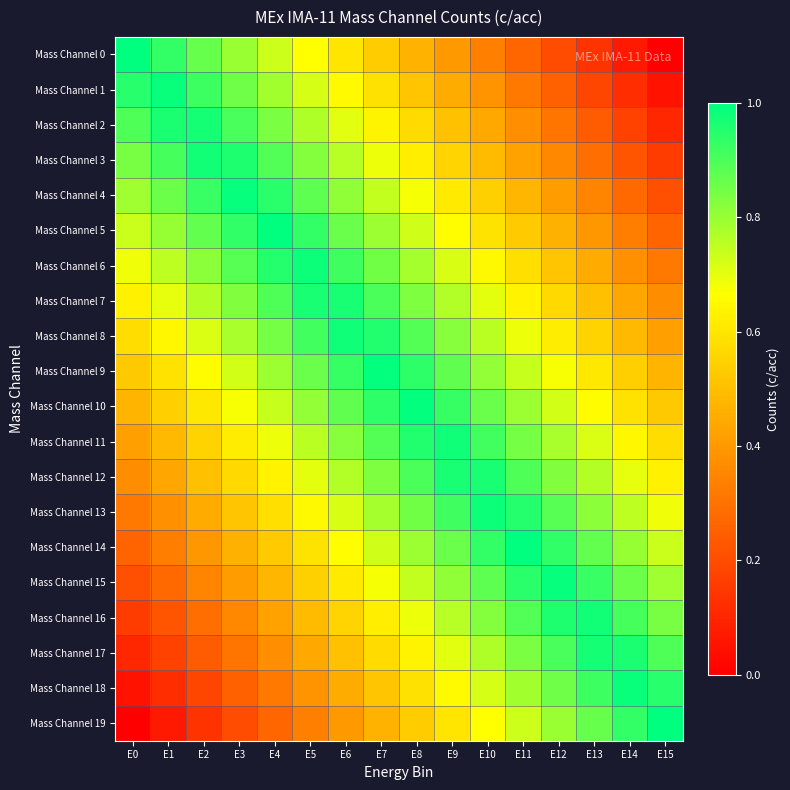

Reading left to right, what are all the values shown in this chart?

Mass Channel 0: E0=1.0	E1=0.9	E2=0.9	E3=0.8	E4=0.7	E5=0.7	E6=0.6	E7=0.5	E8=0.5	E9=0.4	E10=0.3	E11=0.3	E12=0.2	E13=0.1	E14=0.1	E15=0.0
Mass Channel 1: E0=0.9	E1=1.0	E2=0.9	E3=0.9	E4=0.8	E5=0.7	E6=0.7	E7=0.6	E8=0.5	E9=0.5	E10=0.4	E11=0.3	E12=0.3	E13=0.2	E14=0.1	E15=0.1
Mass Channel 2: E0=0.9	E1=1.0	E2=1.0	E3=0.9	E4=0.8	E5=0.8	E6=0.7	E7=0.6	E8=0.6	E9=0.5	E10=0.4	E11=0.4	E12=0.3	E13=0.2	E14=0.2	E15=0.1
Mass Channel 3: E0=0.8	E1=0.9	E2=1.0	E3=1.0	E4=0.9	E5=0.8	E6=0.8	E7=0.7	E8=0.6	E9=0.6	E10=0.5	E11=0.4	E12=0.4	E13=0.3	E14=0.2	E15=0.2
Mass Channel 4: E0=0.8	E1=0.9	E2=0.9	E3=1.0	E4=0.9	E5=0.9	E6=0.8	E7=0.7	E8=0.7	E9=0.6	E10=0.5	E11=0.5	E12=0.4	E13=0.3	E14=0.3	E15=0.2
Mass Channel 5: E0=0.7	E1=0.8	E2=0.9	E3=0.9	E4=1.0	E5=0.9	E6=0.9	E7=0.8	E8=0.7	E9=0.7	E10=0.6	E11=0.5	E12=0.5	E13=0.4	E14=0.3	E15=0.3
Mass Channel 6: E0=0.7	E1=0.8	E2=0.8	E3=0.9	E4=1.0	E5=1.0	E6=0.9	E7=0.8	E8=0.8	E9=0.7	E10=0.6	E11=0.6	E12=0.5	E13=0.4	E14=0.4	E15=0.3
Mass Channel 7: E0=0.6	E1=0.7	E2=0.8	E3=0.8	E4=0.9	E5=1.0	E6=1.0	E7=0.9	E8=0.8	E9=0.8	E10=0.7	E11=0.6	E12=0.6	E13=0.5	E14=0.4	E15=0.4
Mass Channel 8: E0=0.6	E1=0.6	E2=0.7	E3=0.8	E4=0.8	E5=0.9	E6=1.0	E7=1.0	E8=0.9	E9=0.8	E10=0.8	E11=0.7	E12=0.6	E13=0.6	E14=0.5	E15=0.4
Mass Channel 9: E0=0.5	E1=0.6	E2=0.7	E3=0.7	E4=0.8	E5=0.9	E6=0.9	E7=1.0	E8=0.9	E9=0.9	E10=0.8	E11=0.7	E12=0.7	E13=0.6	E14=0.5	E15=0.5
Mass Channel 10: E0=0.5	E1=0.5	E2=0.6	E3=0.7	E4=0.7	E5=0.8	E6=0.9	E7=0.9	E8=1.0	E9=0.9	E10=0.9	E11=0.8	E12=0.7	E13=0.7	E14=0.6	E15=0.5
Mass Channel 11: E0=0.4	E1=0.5	E2=0.6	E3=0.6	E4=0.7	E5=0.8	E6=0.8	E7=0.9	E8=1.0	E9=1.0	E10=0.9	E11=0.8	E12=0.8	E13=0.7	E14=0.6	E15=0.6
Mass Channel 12: E0=0.4	E1=0.4	E2=0.5	E3=0.6	E4=0.6	E5=0.7	E6=0.8	E7=0.8	E8=0.9	E9=1.0	E10=1.0	E11=0.9	E12=0.8	E13=0.8	E14=0.7	E15=0.6
Mass Channel 13: E0=0.3	E1=0.4	E2=0.4	E3=0.5	E4=0.6	E5=0.6	E6=0.7	E7=0.8	E8=0.8	E9=0.9	E10=1.0	E11=1.0	E12=0.9	E13=0.8	E14=0.8	E15=0.7
Mass Channel 14: E0=0.3	E1=0.3	E2=0.4	E3=0.5	E4=0.5	E5=0.6	E6=0.7	E7=0.7	E8=0.8	E9=0.9	E10=0.9	E11=1.0	E12=0.9	E13=0.9	E14=0.8	E15=0.7
Mass Channel 15: E0=0.2	E1=0.3	E2=0.3	E3=0.4	E4=0.5	E5=0.5	E6=0.6	E7=0.7	E8=0.7	E9=0.8	E10=0.9	E11=0.9	E12=1.0	E13=0.9	E14=0.9	E15=0.8
Mass Channel 16: E0=0.2	E1=0.2	E2=0.3	E3=0.4	E4=0.4	E5=0.5	E6=0.6	E7=0.6	E8=0.7	E9=0.8	E10=0.8	E11=0.9	E12=1.0	E13=1.0	E14=0.9	E15=0.8
Mass Channel 17: E0=0.1	E1=0.2	E2=0.2	E3=0.3	E4=0.4	E5=0.4	E6=0.5	E7=0.6	E8=0.6	E9=0.7	E10=0.8	E11=0.8	E12=0.9	E13=1.0	E14=1.0	E15=0.9
Mass Channel 18: E0=0.1	E1=0.1	E2=0.2	E3=0.3	E4=0.3	E5=0.4	E6=0.5	E7=0.5	E8=0.6	E9=0.7	E10=0.7	E11=0.8	E12=0.9	E13=0.9	E14=1.0	E15=0.9
Mass Channel 19: E0=0.0	E1=0.1	E2=0.1	E3=0.2	E4=0.3	E5=0.3	E6=0.4	E7=0.5	E8=0.5	E9=0.6	E10=0.7	E11=0.7	E12=0.8	E13=0.9	E14=0.9	E15=1.0